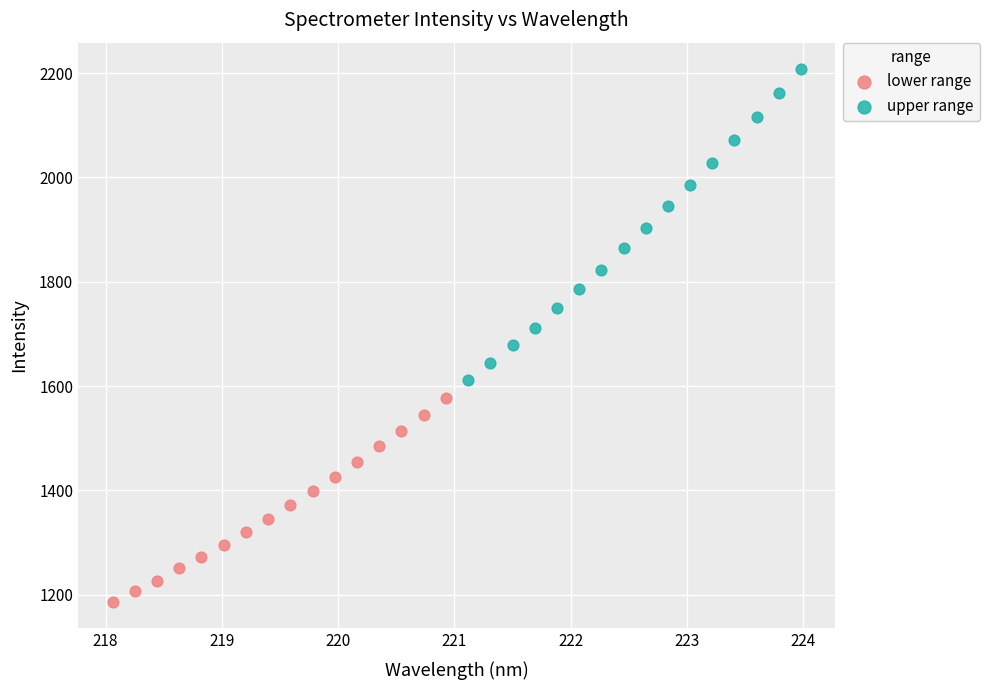

What are all the series names shown in the legend?

lower range, upper range